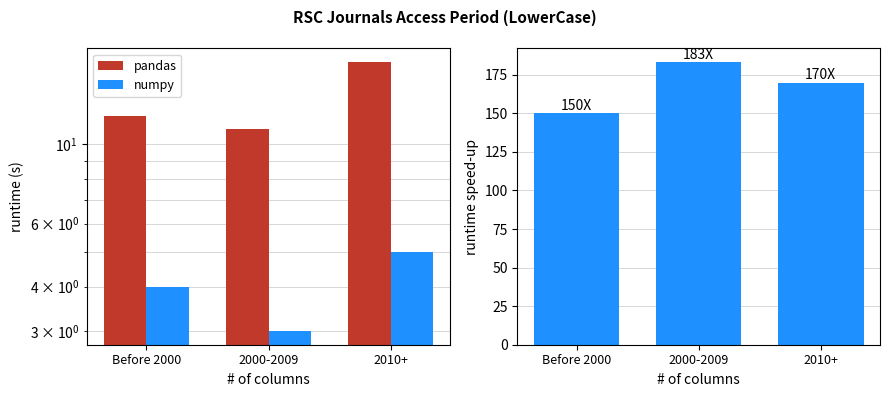

Count the number of categories in the chart.

3